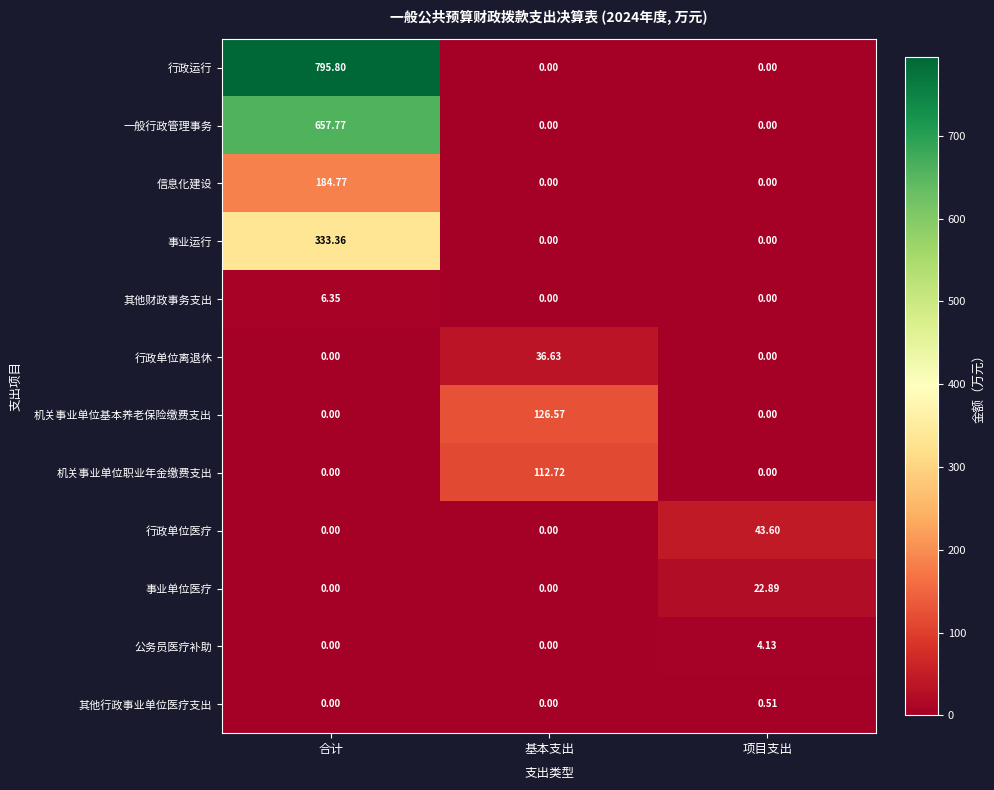

Which series changed the most between 合计 and 基本支出?

行政运行